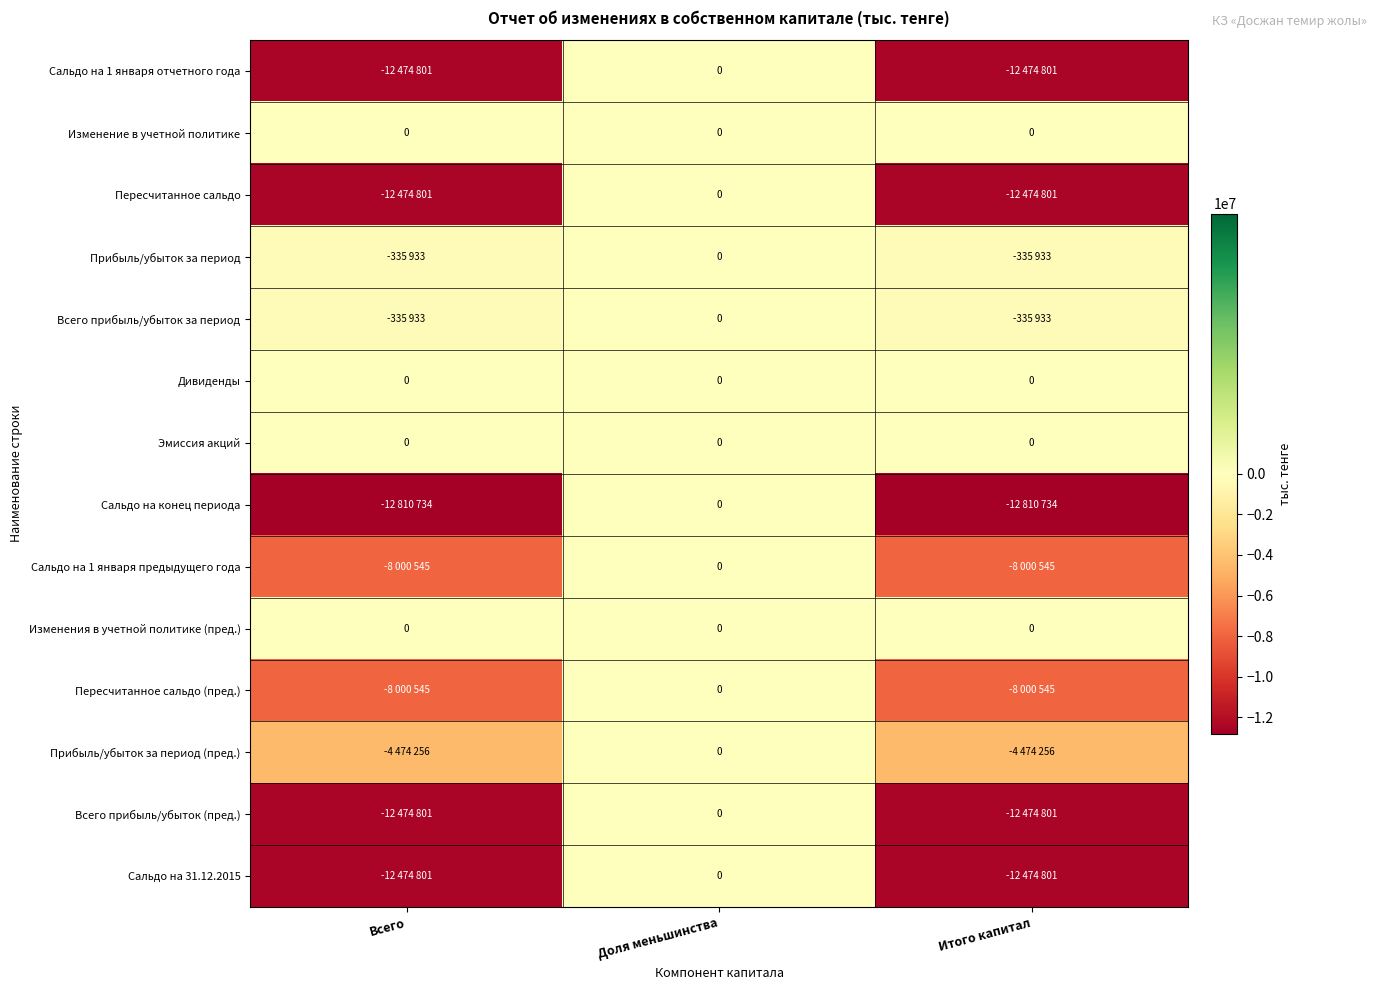

What is the difference between the Пересчитанное сальдо (пред.) values at Доля меньшинства and Итого капитал?

8000545